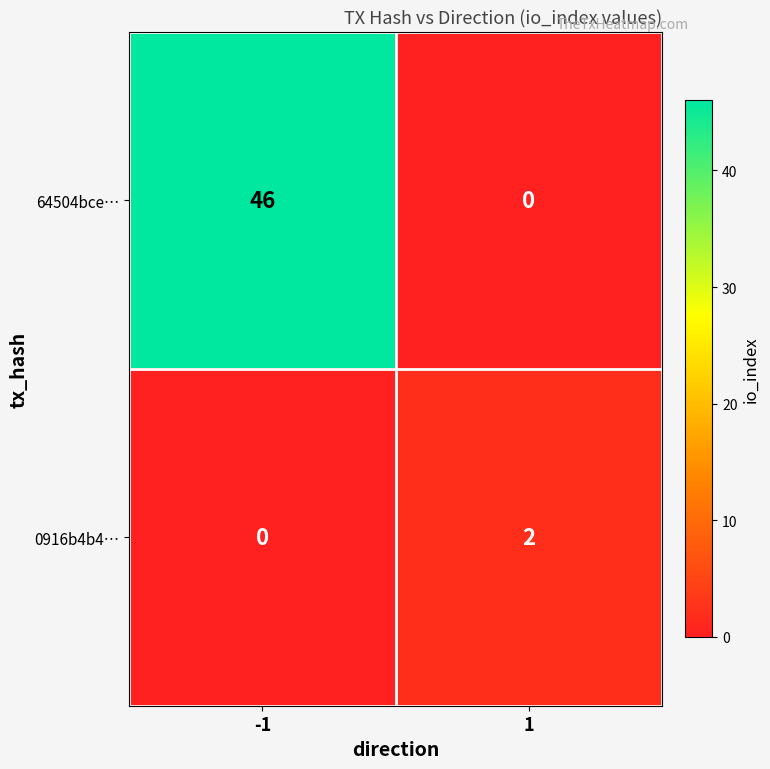

What is the spread (max minus min) of values at -1?

46